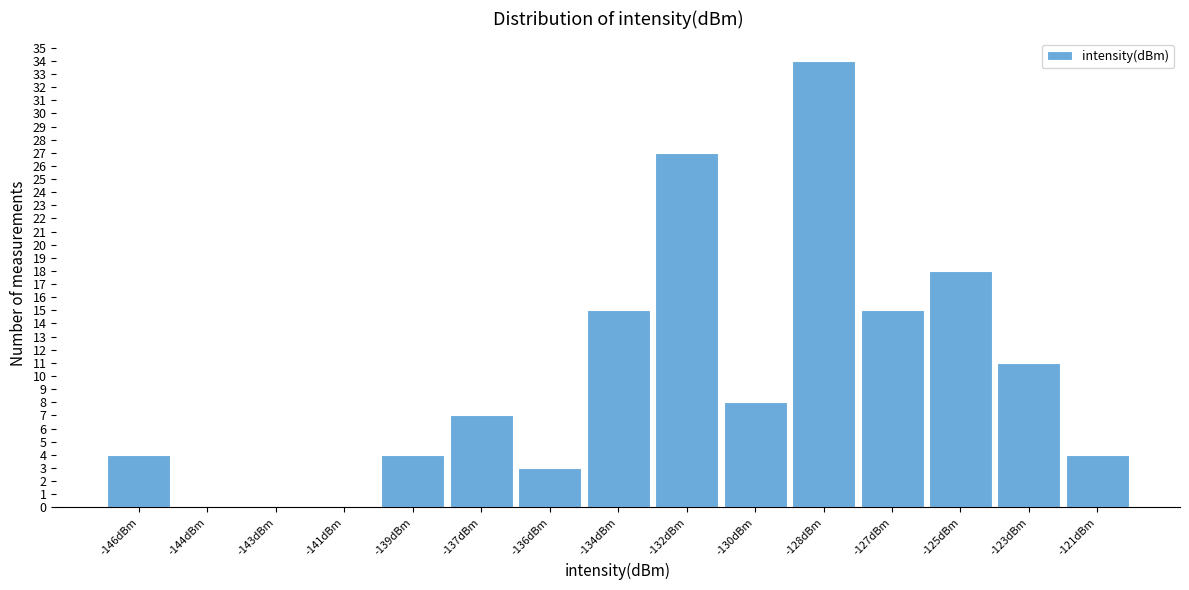

Reading left to right, extract all data points from this chart.

-146dBm=4	-144dBm=0	-143dBm=0	-141dBm=0	-139dBm=4	-137dBm=7	-136dBm=3	-134dBm=15	-132dBm=27	-130dBm=8	-128dBm=34	-127dBm=15	-125dBm=18	-123dBm=11	-121dBm=4